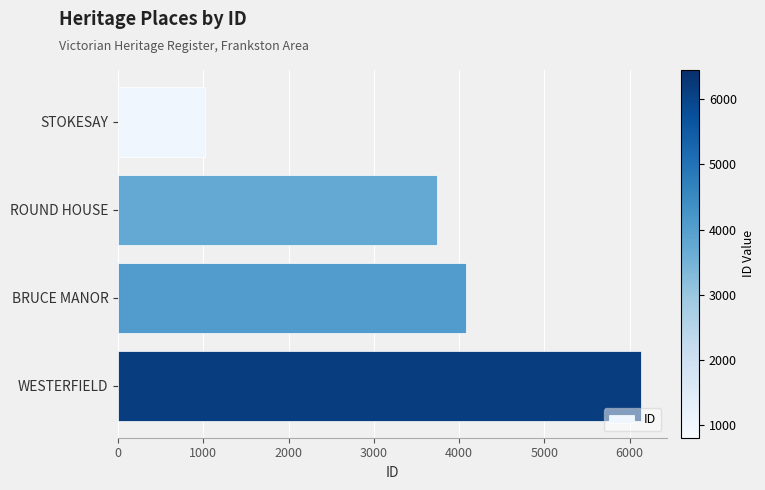

Approximately how many times larger is the value at WESTERFIELD compared to ROUND HOUSE?

1.6